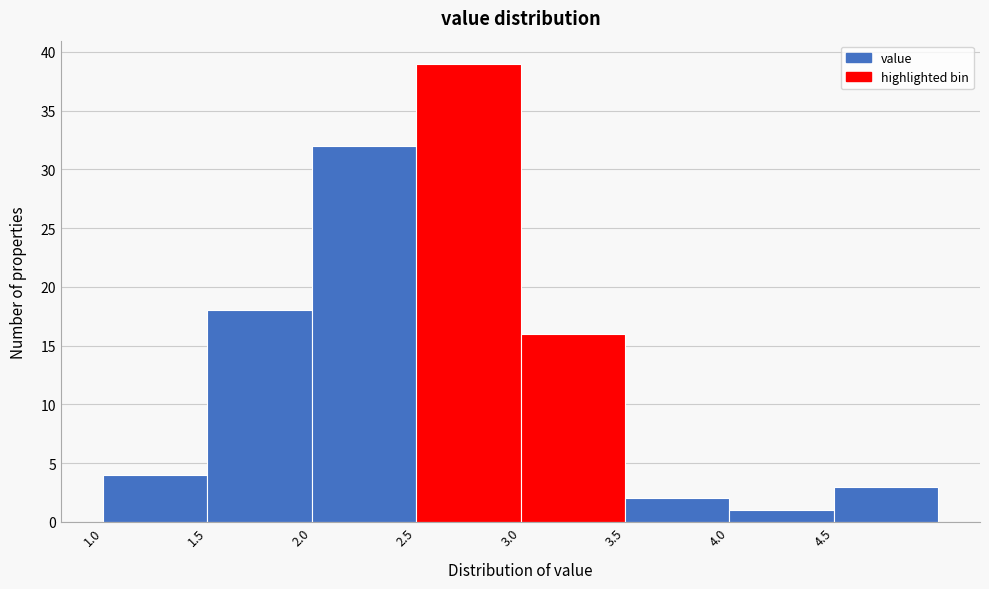

How tall is the bar that spans 2.0 to 2.5 on the x-axis? The values are not printed on the chart, so give them approximately, as read against the axis.

32